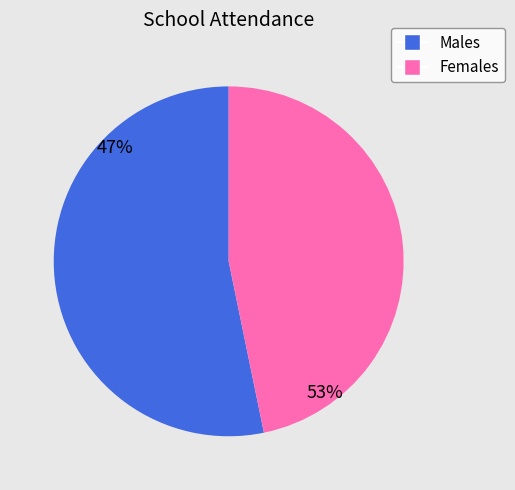

Does any single category account for the majority?

Yes